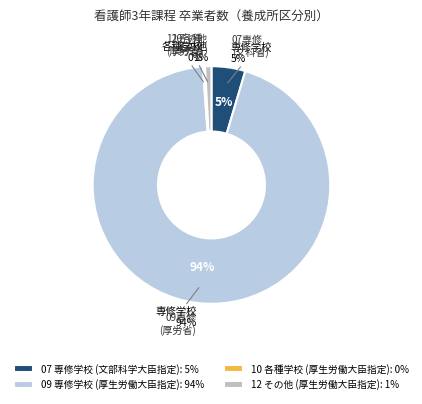

Combined, what portion of the pie is 09 専修学校(厚生労働大臣又は都道府県知事指定) and 12 その他(厚生労働大臣又は都道府県知事指定)?

95.1%